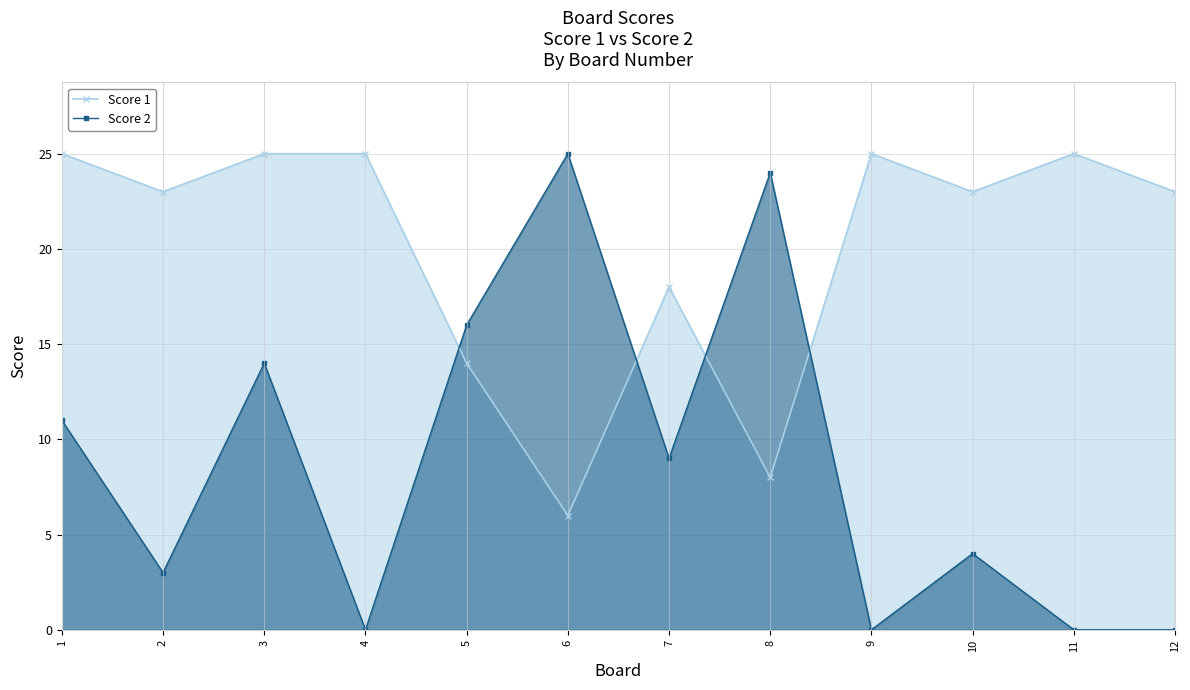

At which category does Score 1 reach its first local peak?

7